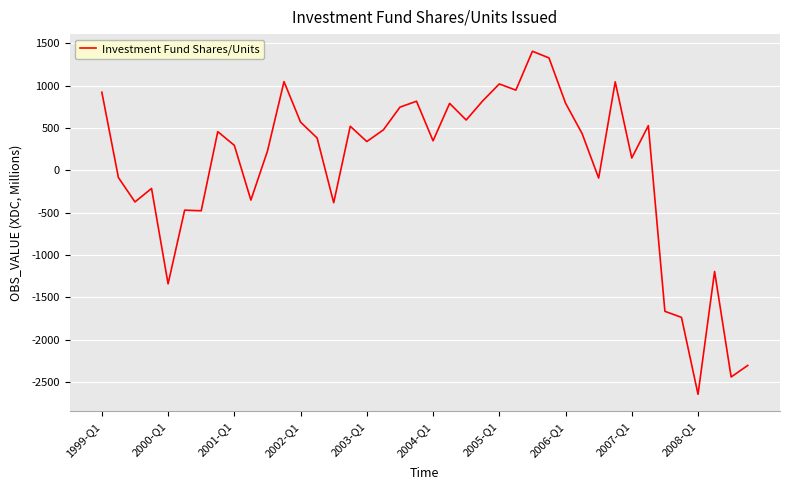

What is the difference between the maximum and minimum values?

4051.4